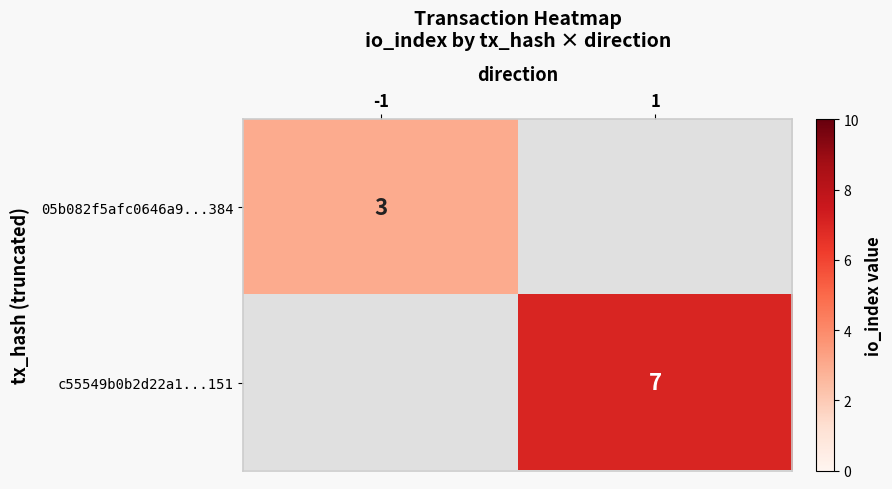

Count the number of categories in the chart.

2